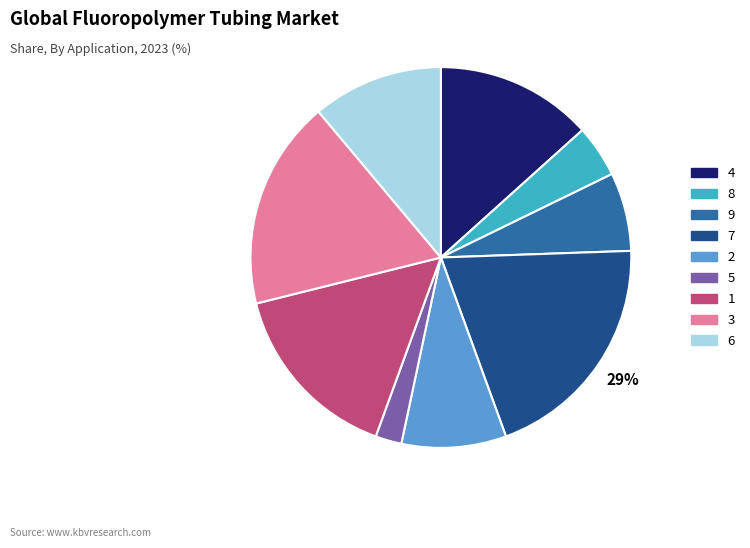

Do 2 and 9 together represent more than half of the pie?

No